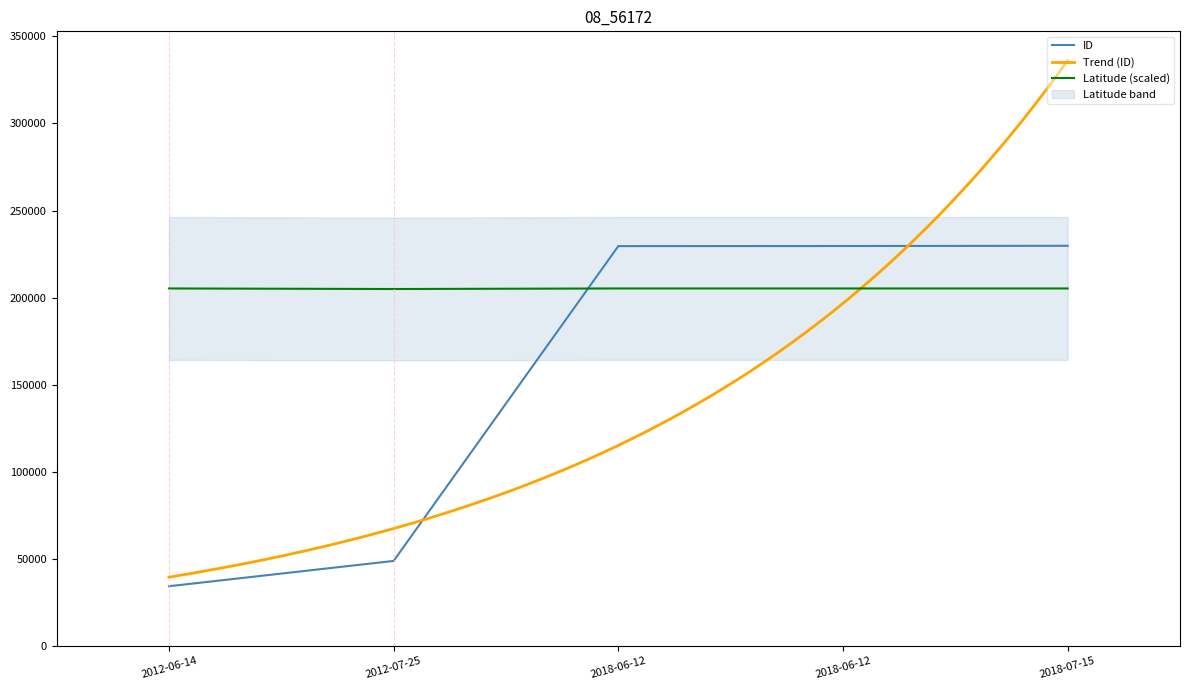

What is the sum of all Latitude values?

1025937.9